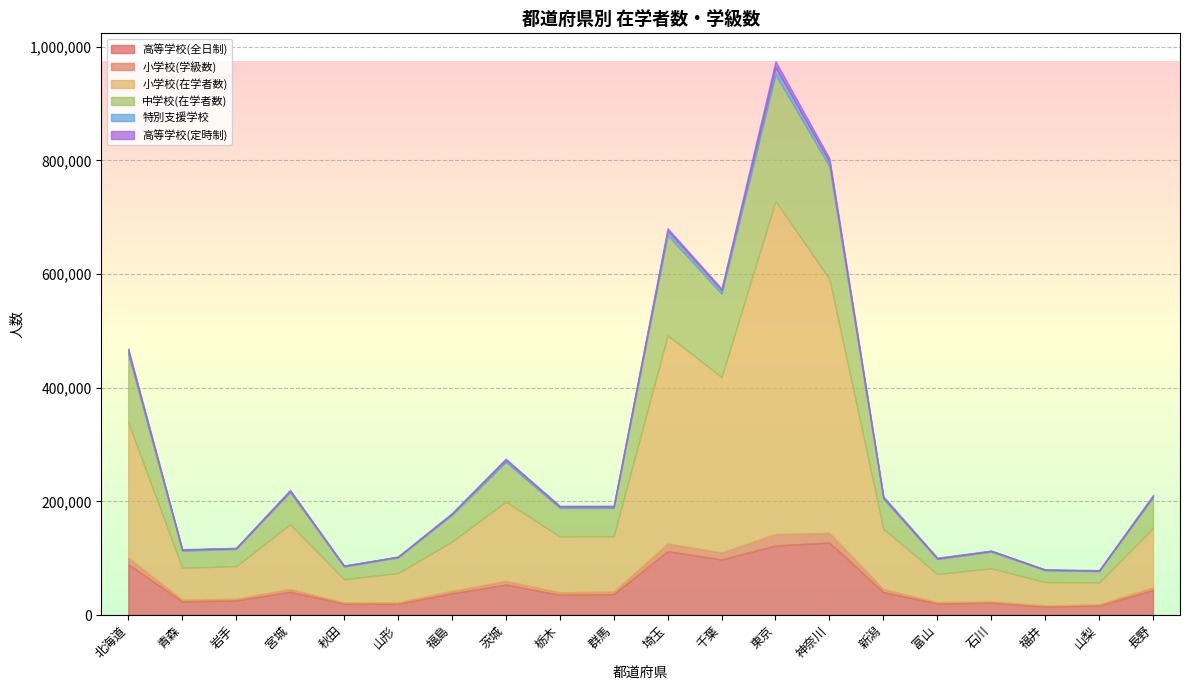

True or false: 高等学校(定時制) has more than 0 interior local peaks.

True